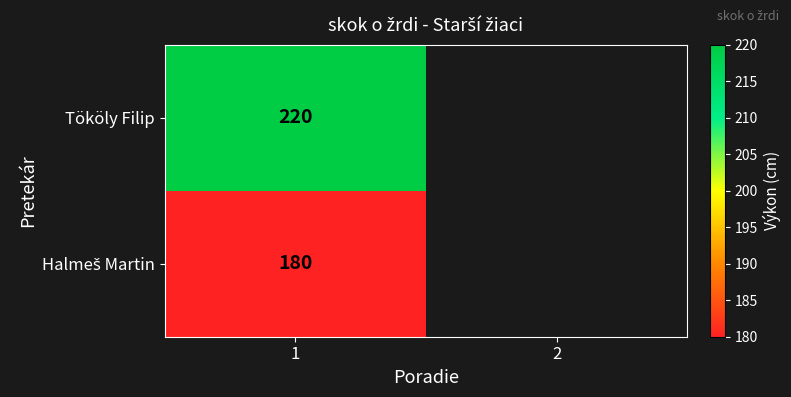

What is the total value across all series at 1?

400